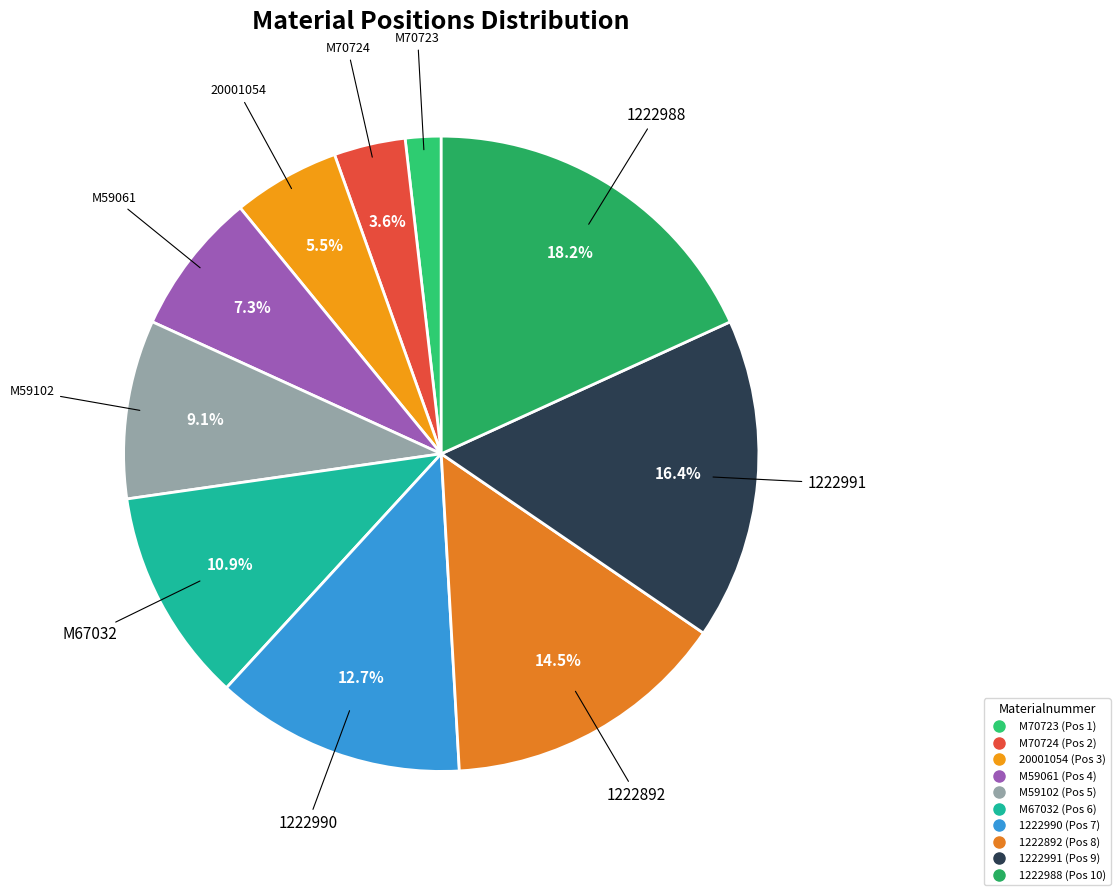

Which has a higher value, 1222991 or M70724?

1222991